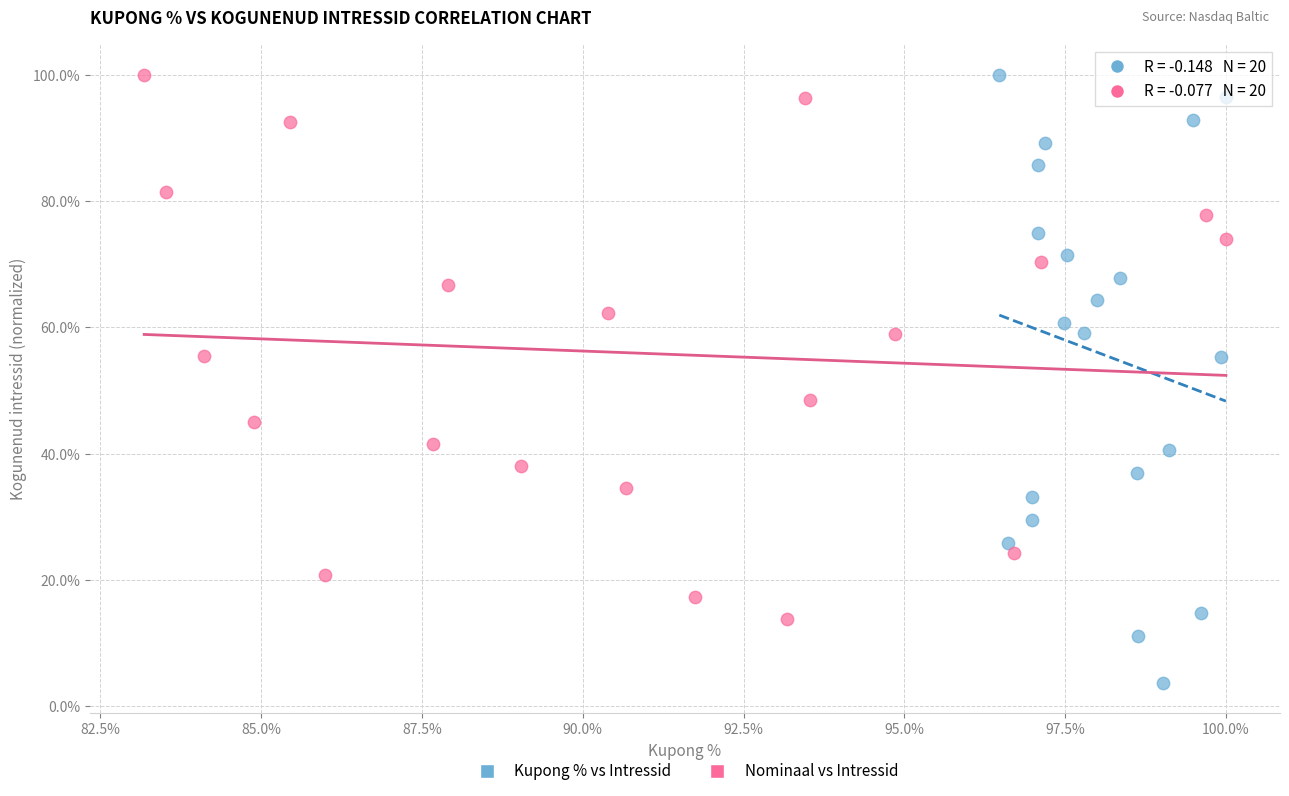

What are all the series names shown in the legend?

Kupong % vs Intressid, Nominaal vs Intressid